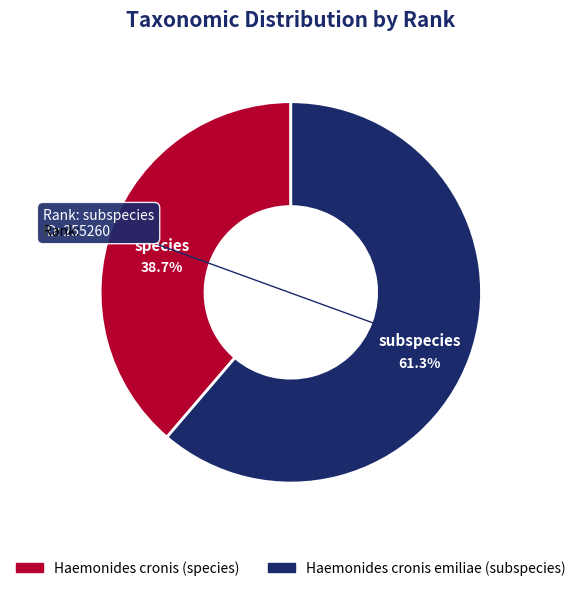

Is the sum of Haemonides cronis emiliae (subspecies) and Haemonides cronis (species) greater than half?

Yes